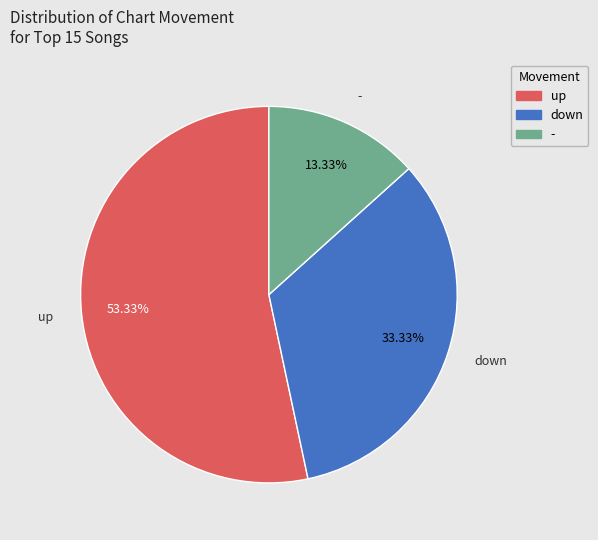

To the nearest percent, what is the difference between the largest and smallest slice percentages?

40%